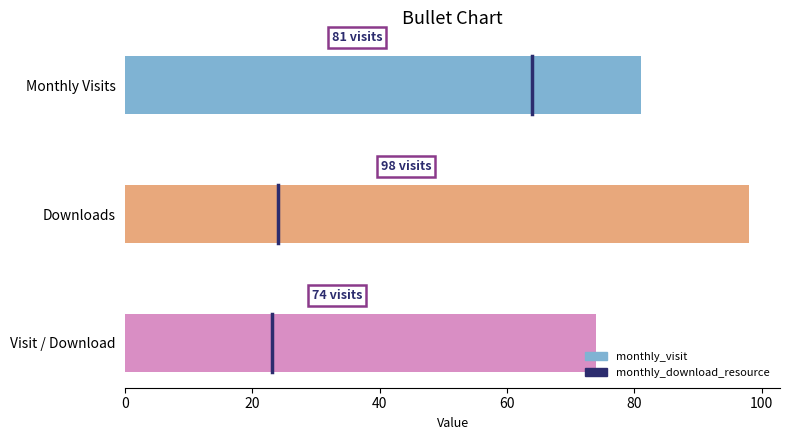

The value at 20 is 3.1. True or false?

False